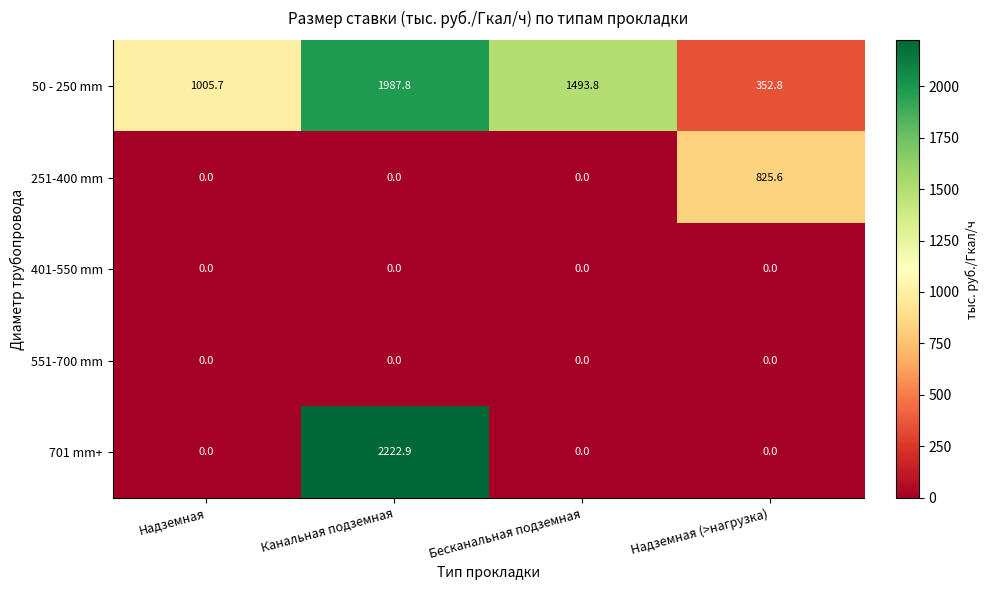

What is the difference between the 701 mm+ values at Канальная подземная and Надземная?

2222.9